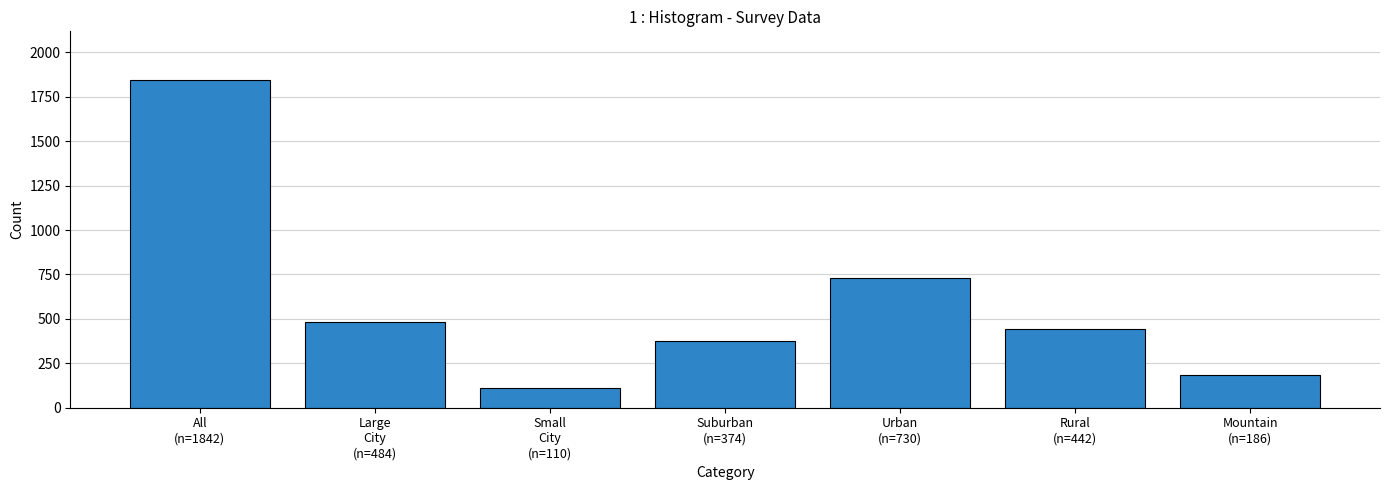

Does the chart contain any negative values?

No